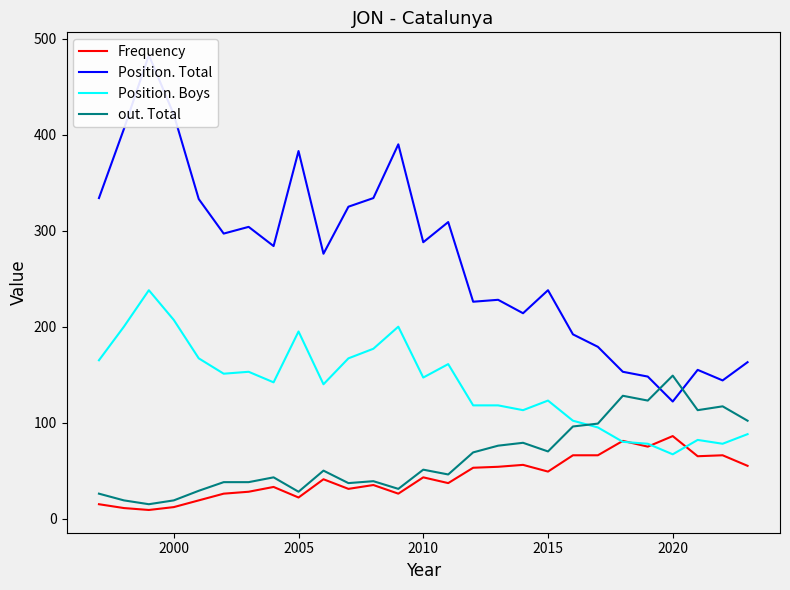

What is the highest value of the Position. Boys series?

238